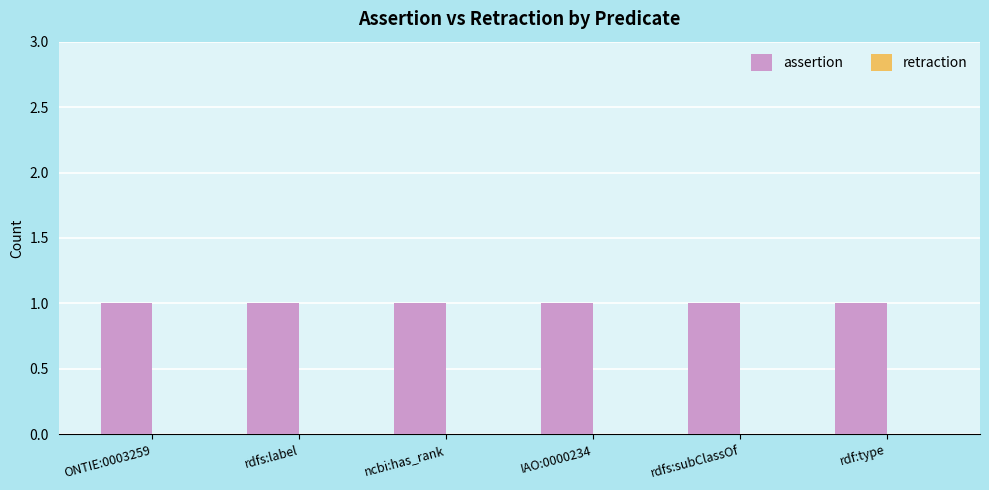

How many groups of bars are there?

6